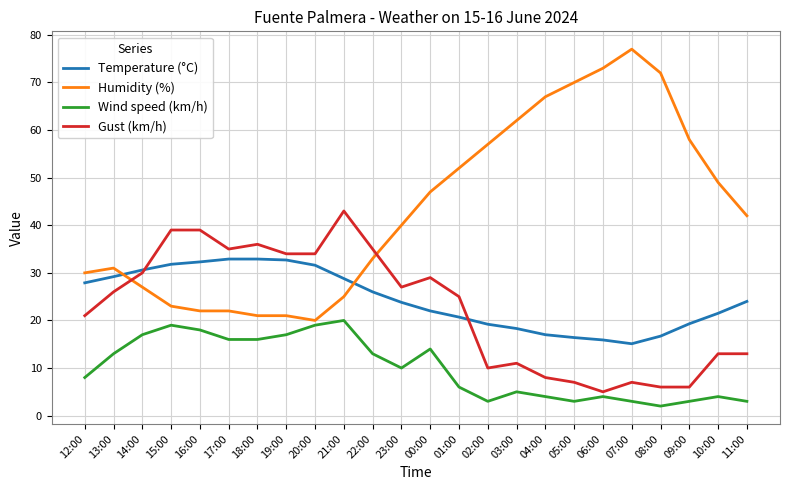

Rank the series by their maximum value, from highest to lowest.

Humidity (%), Gust (km/h), Temperature (°C), Wind speed (km/h)